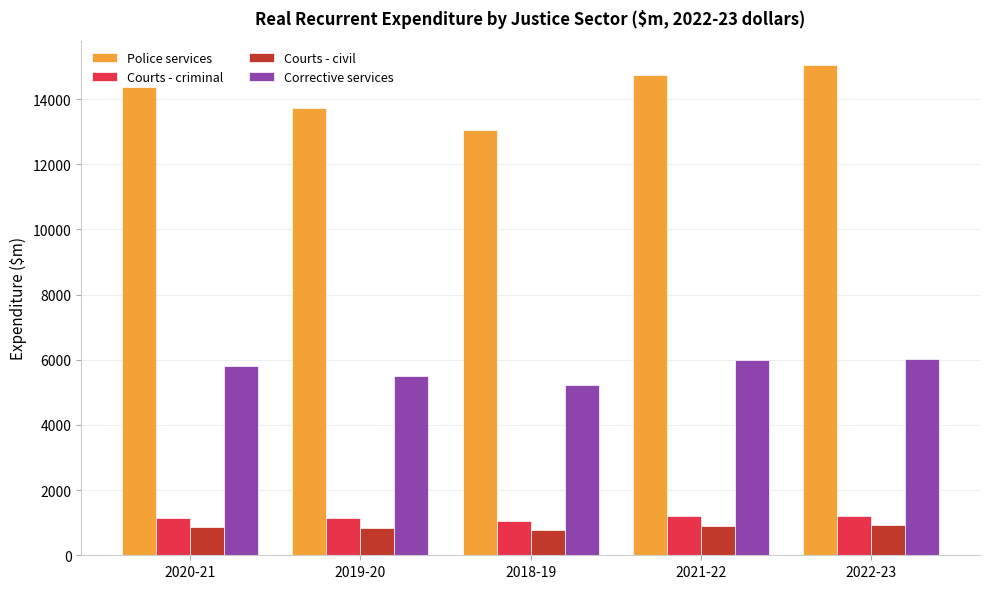

What is the total value across all series at 2019-20?

21180